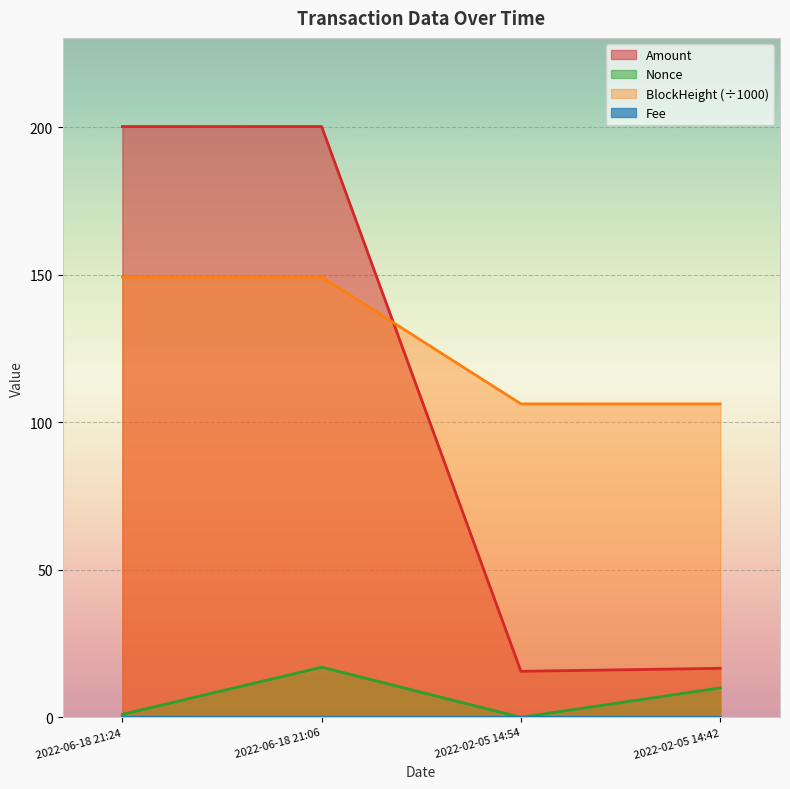

True or false: BlockHeight and Nonce intersect in this chart.

False